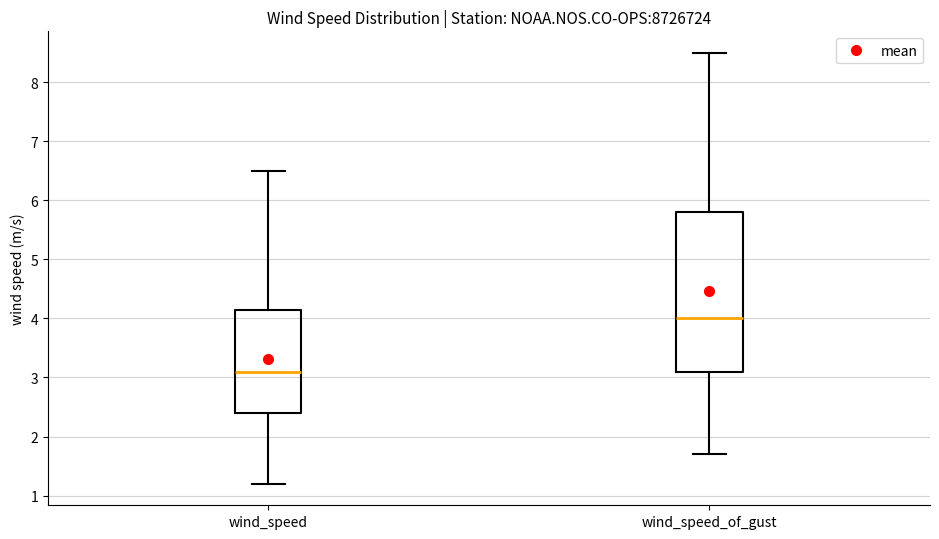

Which box is the tallest, from its lower edge to its upper edge?

wind_speed_of_gust